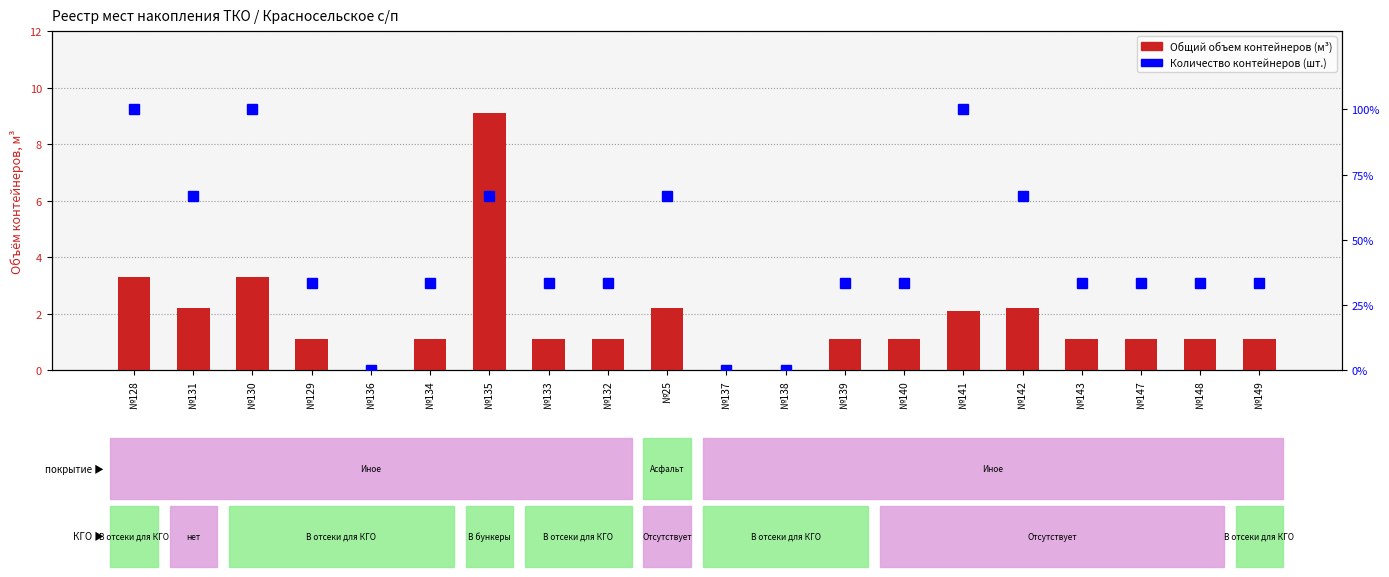

Which series changed the most between №128 and №135?

Количество контейнеров (шт.)